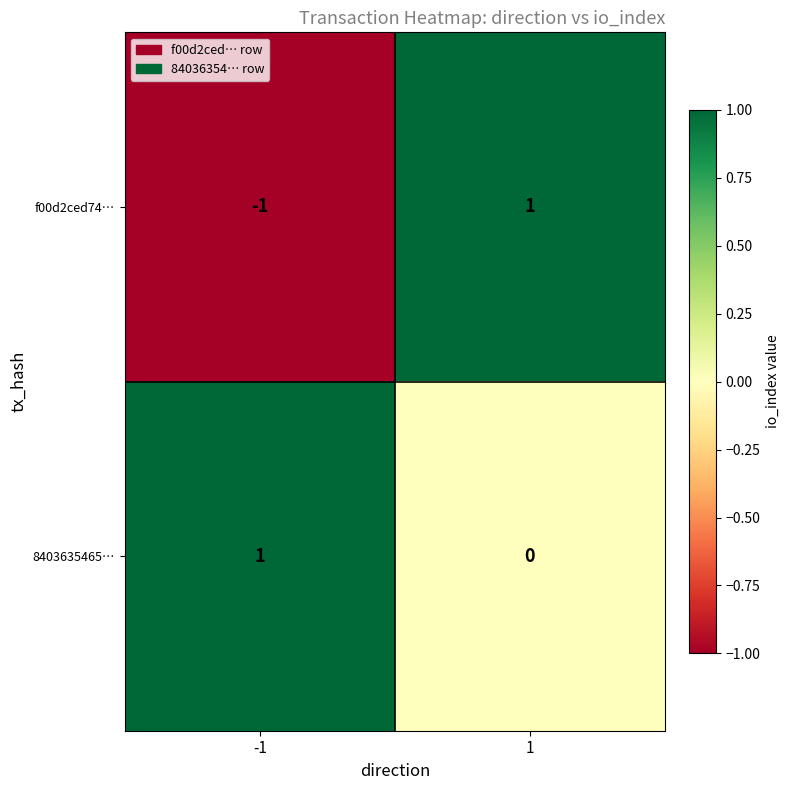

Which series has the widest spread of values?

f00d2ced74…